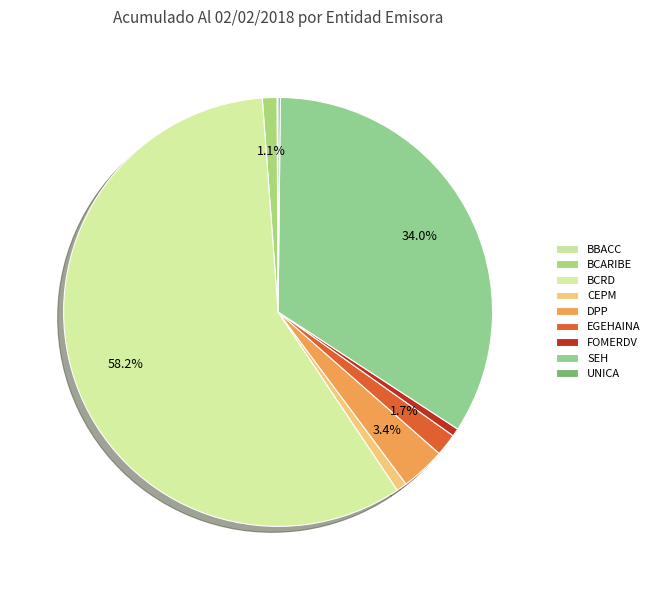

To the nearest percent, what is the difference between the FOMERDV and BBACC slice percentages?

1%